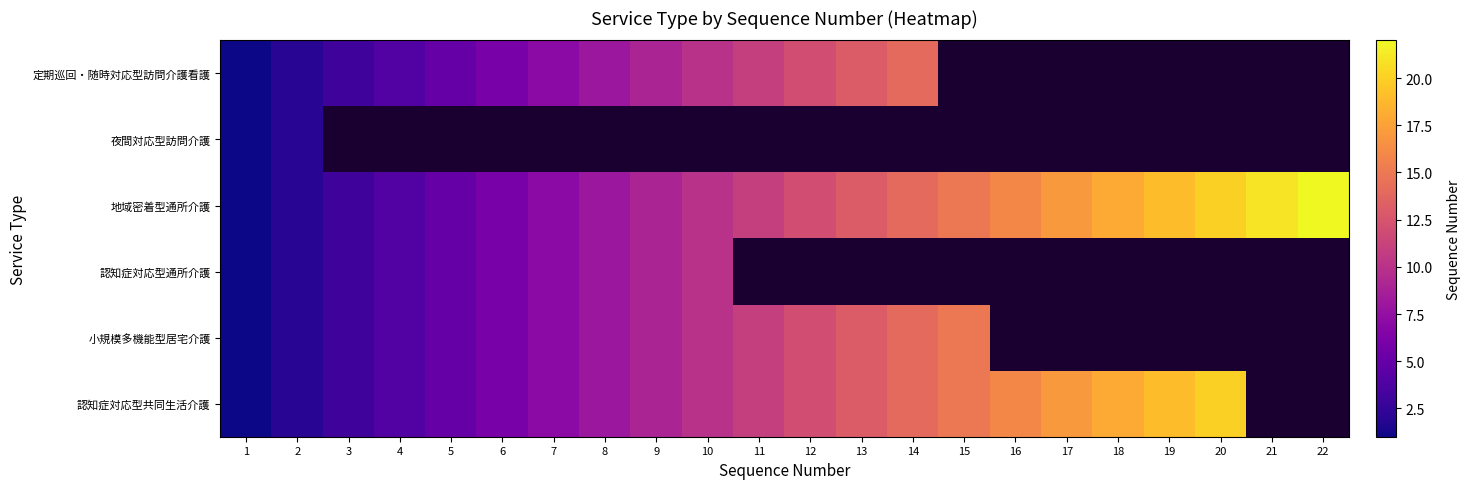

Rank the series by their maximum value, from lowest to highest.

夜間対応型訪問介護, 認知症対応型通所介護, 定期巡回・随時対応型訪問介護看護, 小規模多機能型居宅介護, 認知症対応型共同生活介護, 地域密着型通所介護